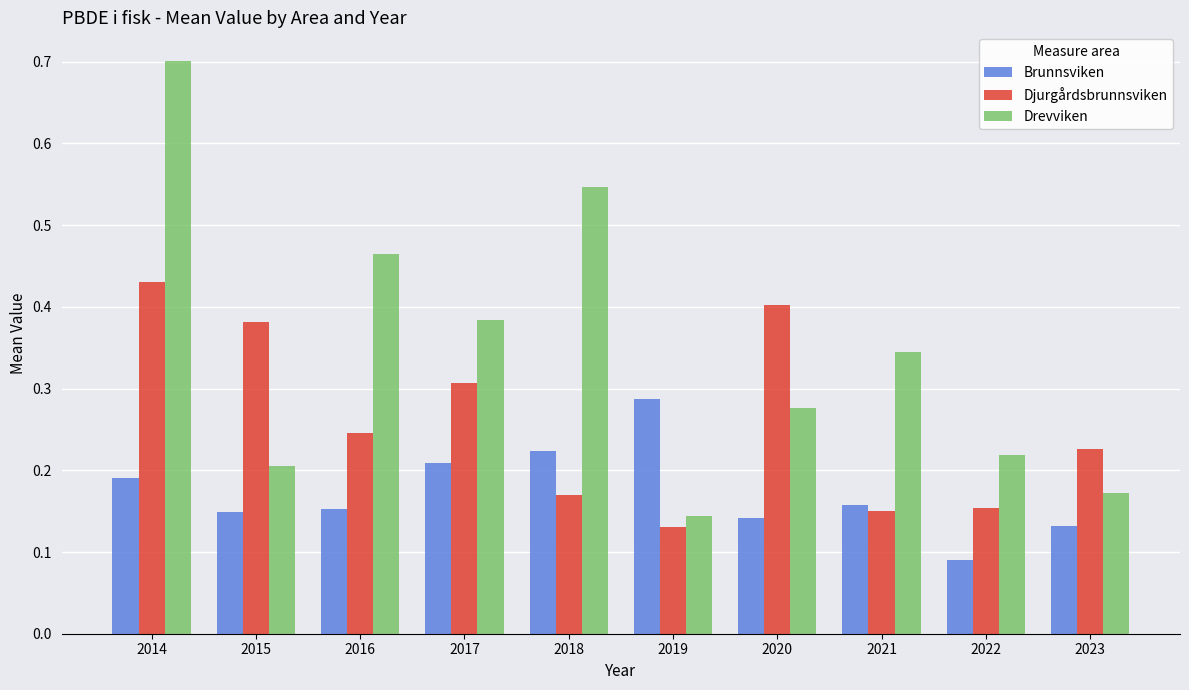

True or false: Brunnsviken has a value of 0.2 at 2021.

True